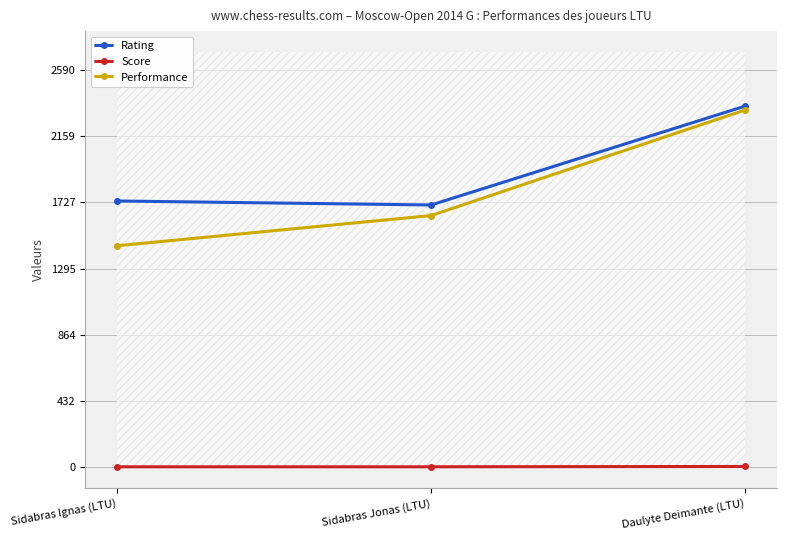

True or false: Score has a value of 1 at Sidabras Jonas (LTU).

False